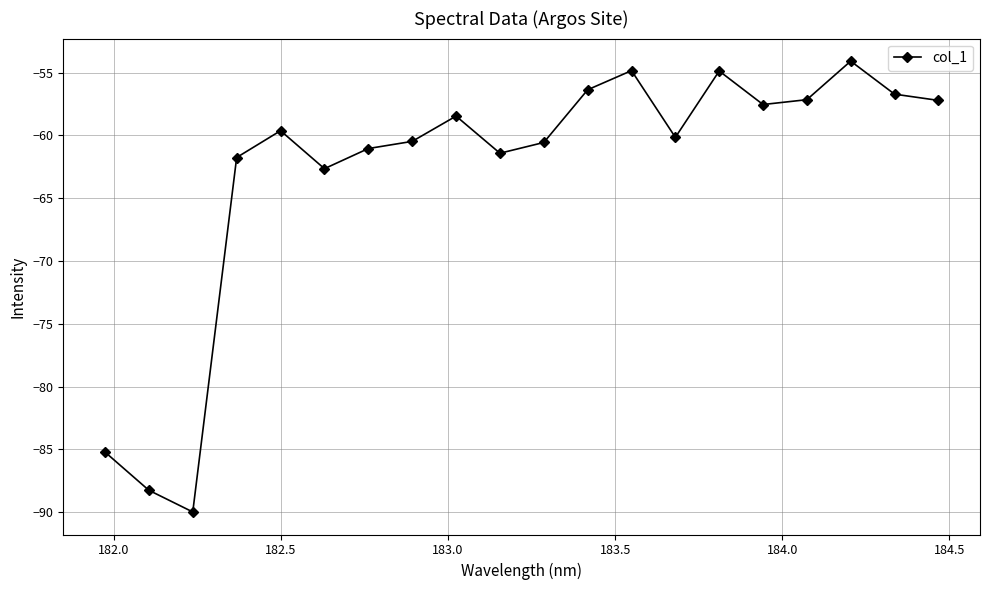

What is the value of the 20th point from the left?

-57.2